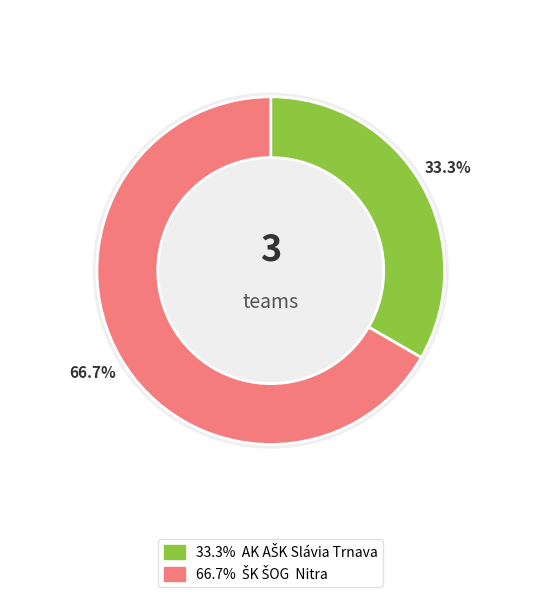

Rank the categories by value from lowest to highest.

AK AŠK Slávia Trnava, ŠK ŠOG  Nitra